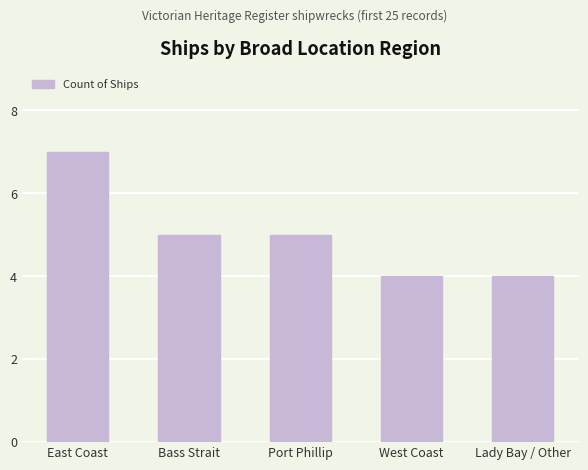

What is the greatest value displayed?

7